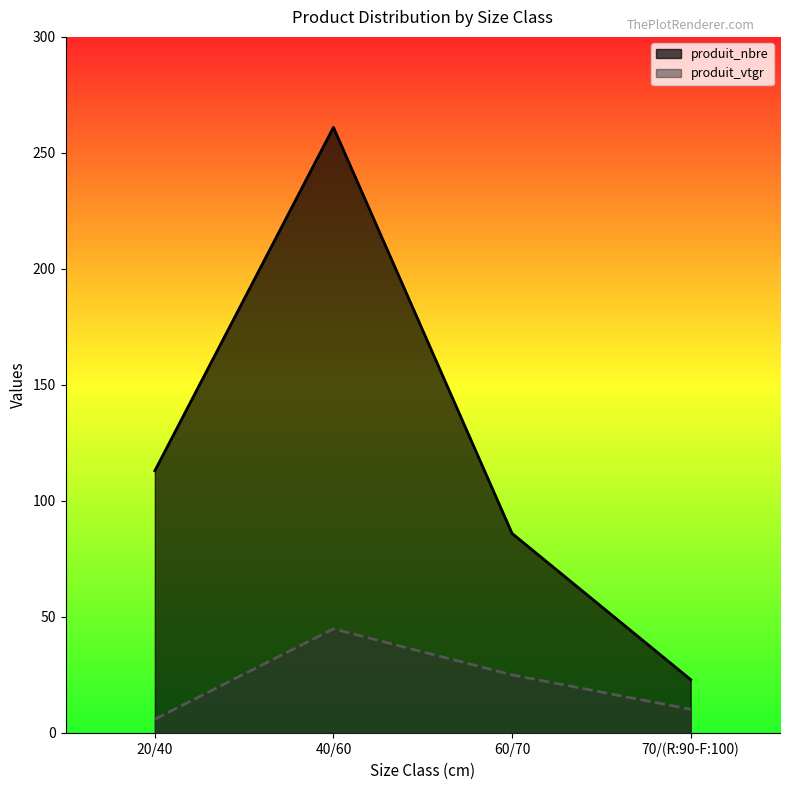

Is the value of produit_nbre at 60/70 greater than the value of produit_vtgr at 20/40?

Yes